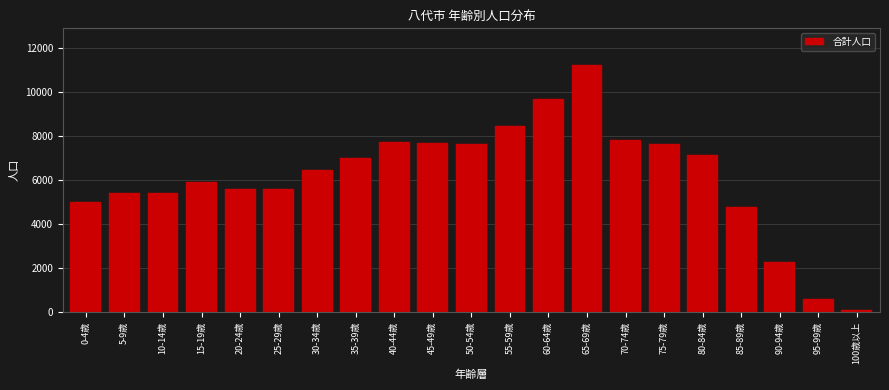

At which category does the chart reach its minimum across all series?

100歳以上